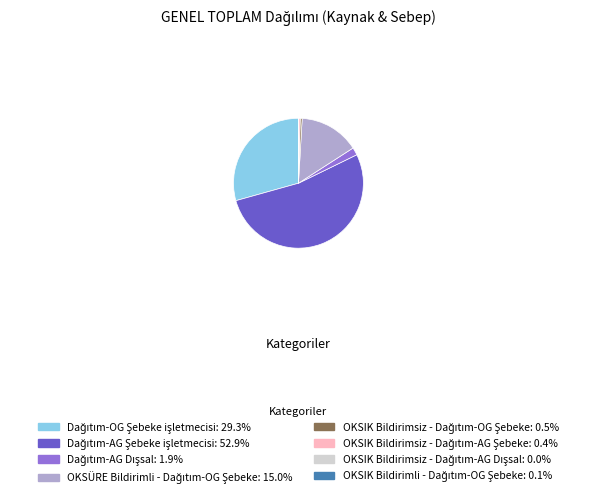

Is there any slice that represents more than half of the pie?

Yes